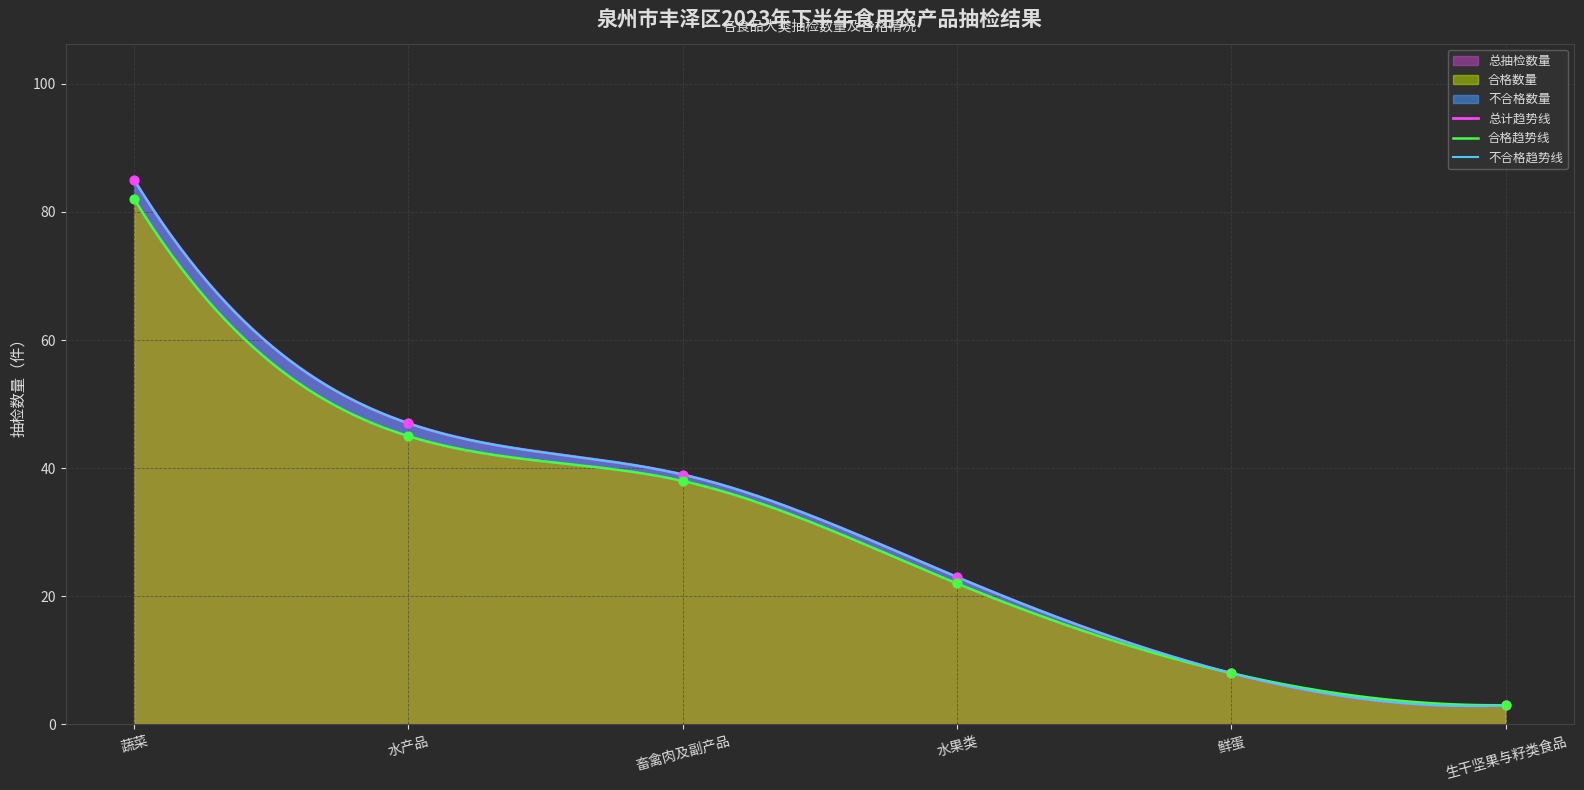

What is the ratio of the value at 生干坚果与籽类食品 to the value at 水果类?

0.1